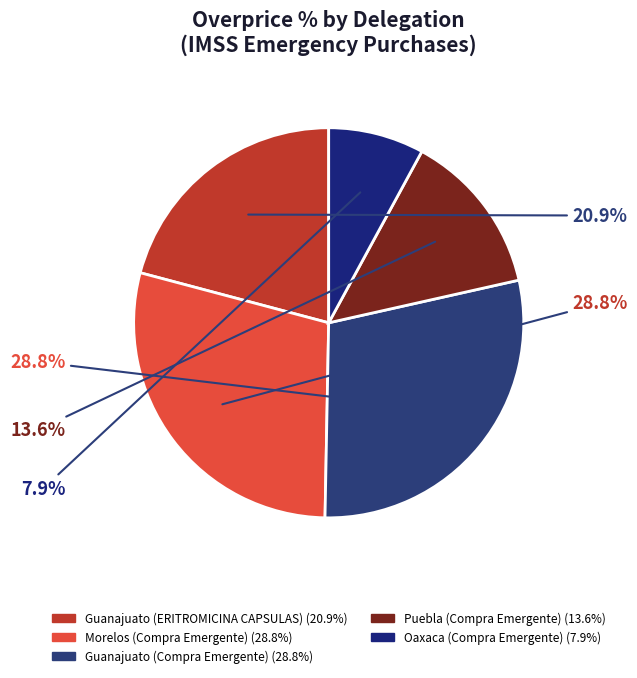

To the nearest percent, what is the difference between the Morelos (Compra Emergente) and Oaxaca (Compra Emergente) slice percentages?

21%